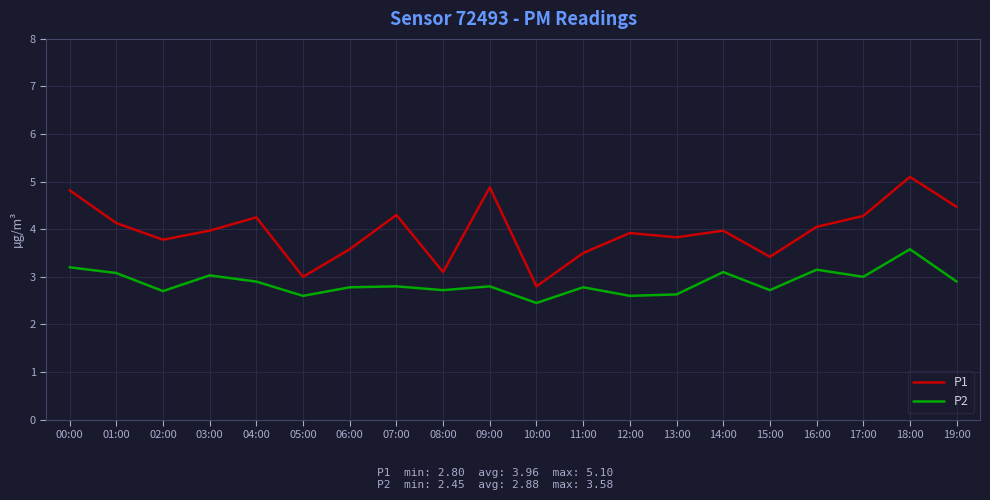

List the series in order of their overall mean, highest first.

P1, P2